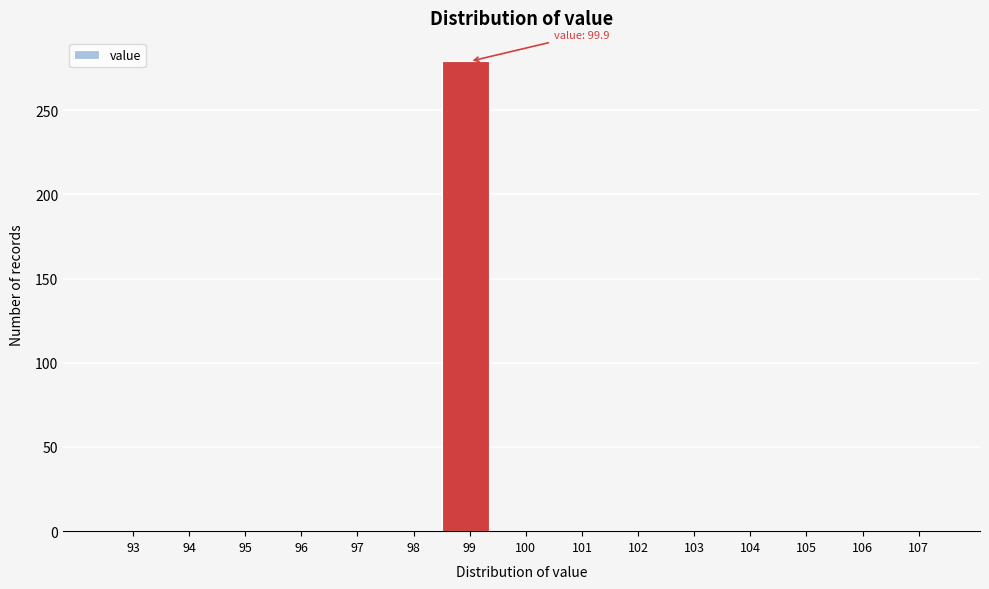

Reading right to left, extract all data points from this chart.

107=0	106=0	105=0	104=0	103=0	102=0	101=0	100=0	99=279	98=0	97=0	96=0	95=0	94=0	93=0